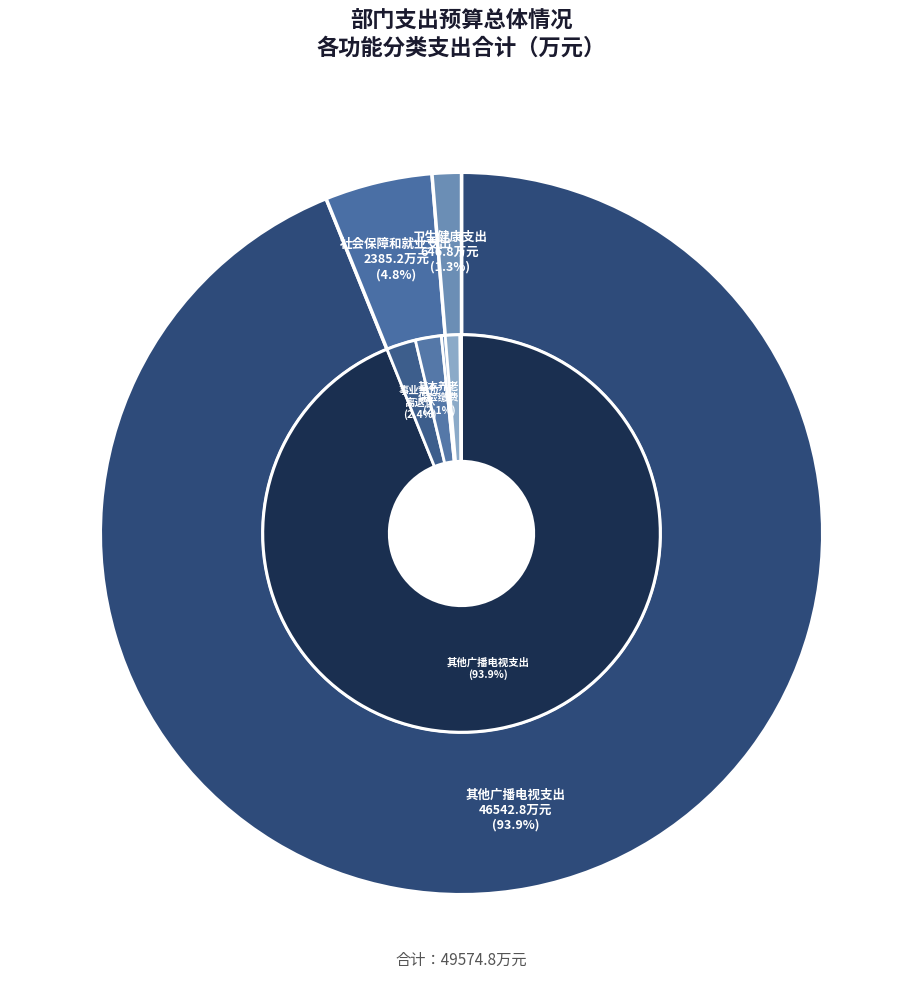

To the nearest percent, what is the combined percentage of 卫生健康支出 and 社会保障和就业支出?

6%